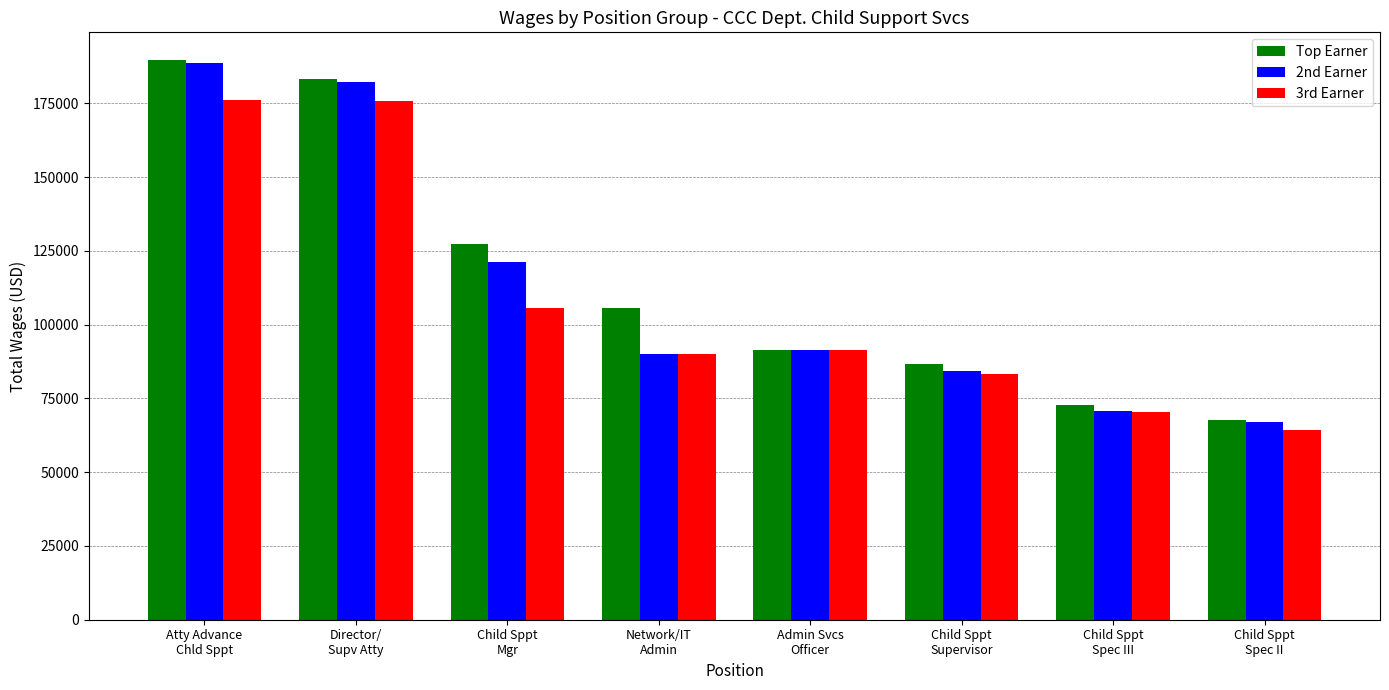

What is the difference between the maximum and minimum values in the 3rd Earner series?

111781